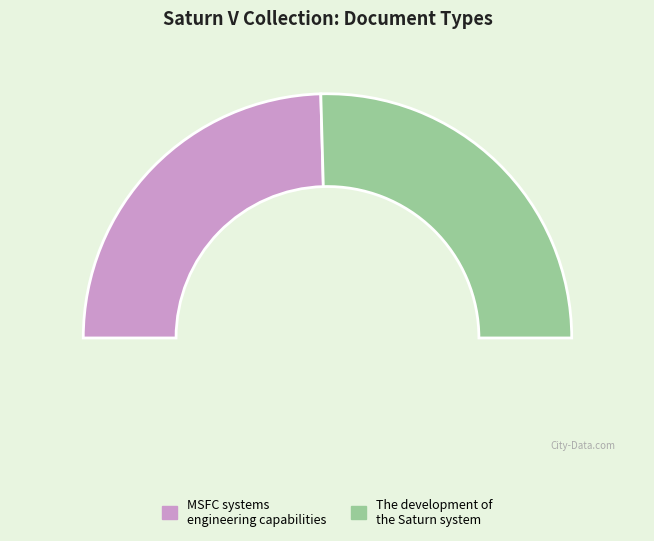

Is there any slice that represents more than half of the pie?

Yes